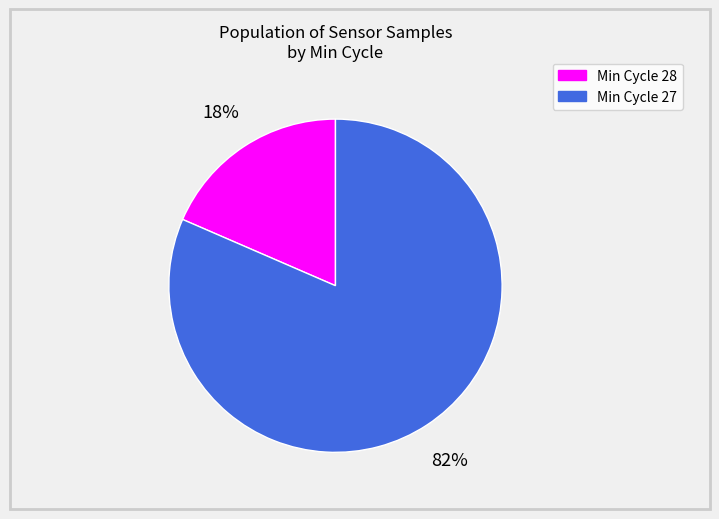

How many segments does this pie chart have?

2